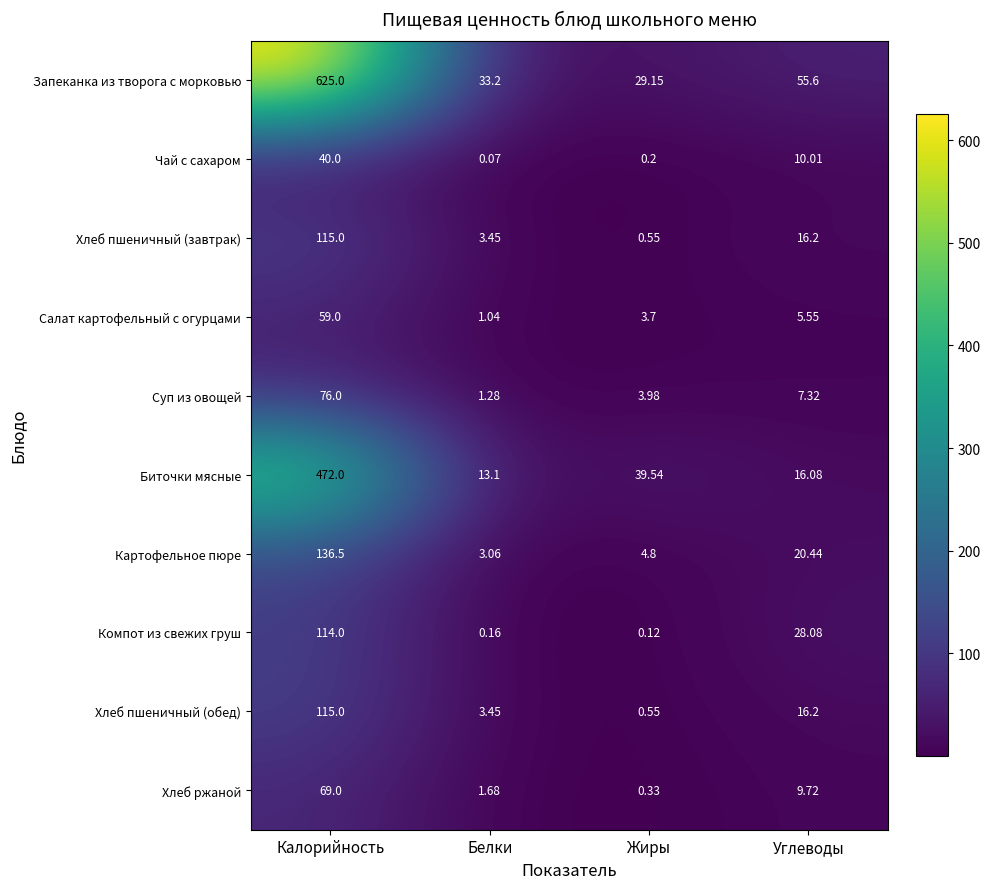

Which category has the highest value in the Суп из овощей series?

Калорийность